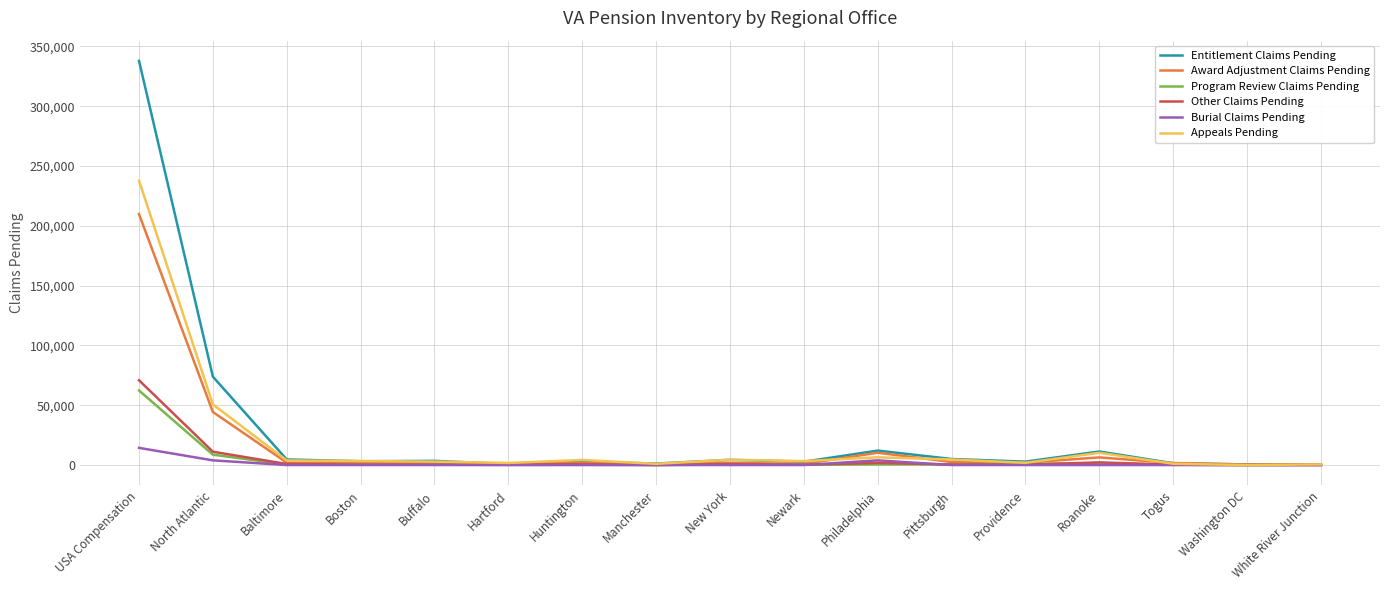

At which label is Program Review Claims Pending closest to 31196?

North Atlantic